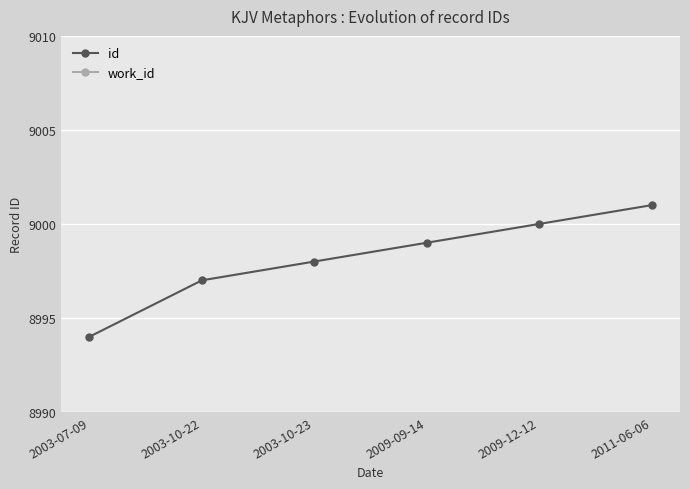

True or false: id has more than 2 interior local peaks.

False